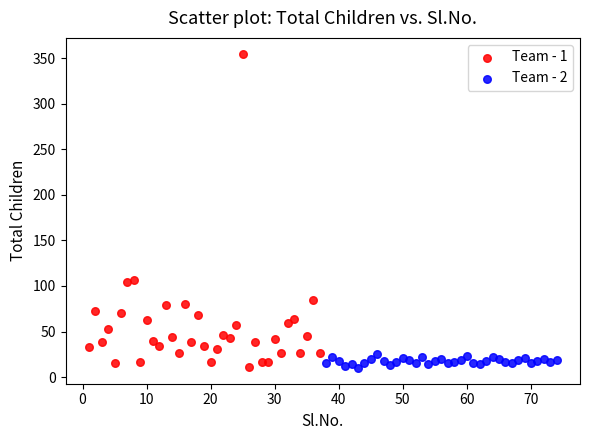

Which series has the largest Y range (max minus min)?

Team - 1